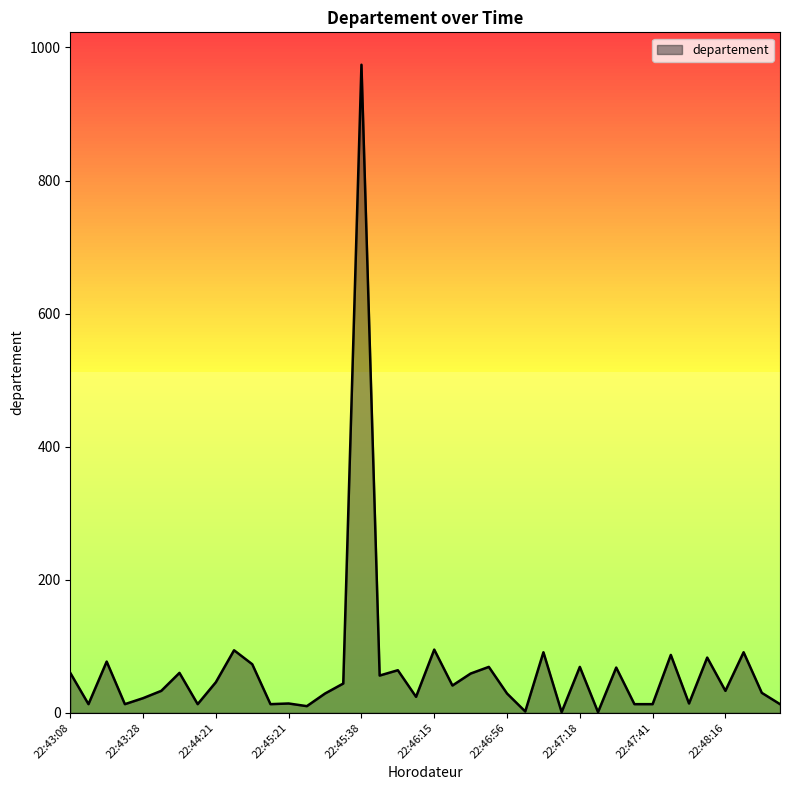

What is the maximum value shown in the chart?

974